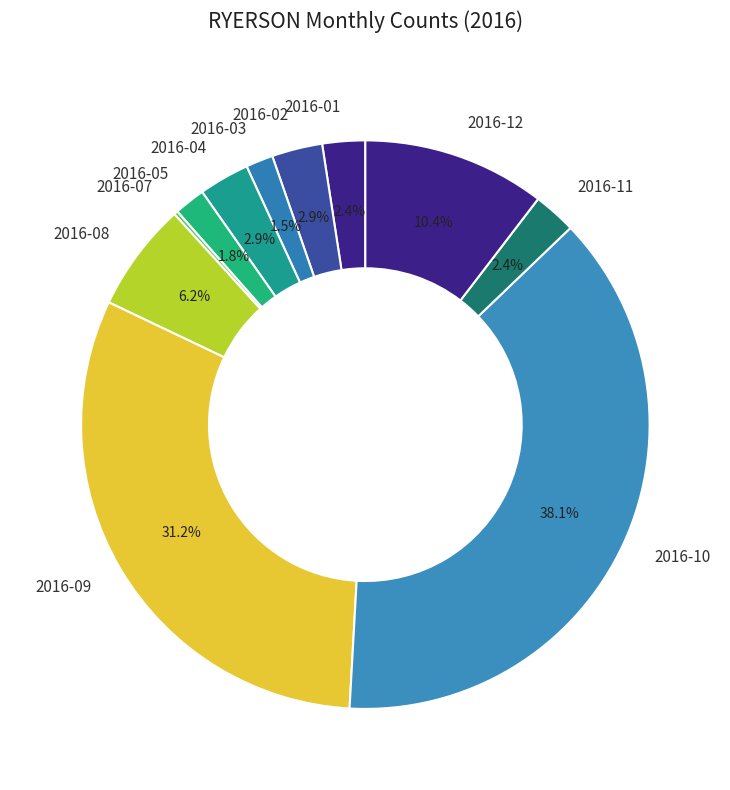

Is there any slice that represents more than half of the pie?

No